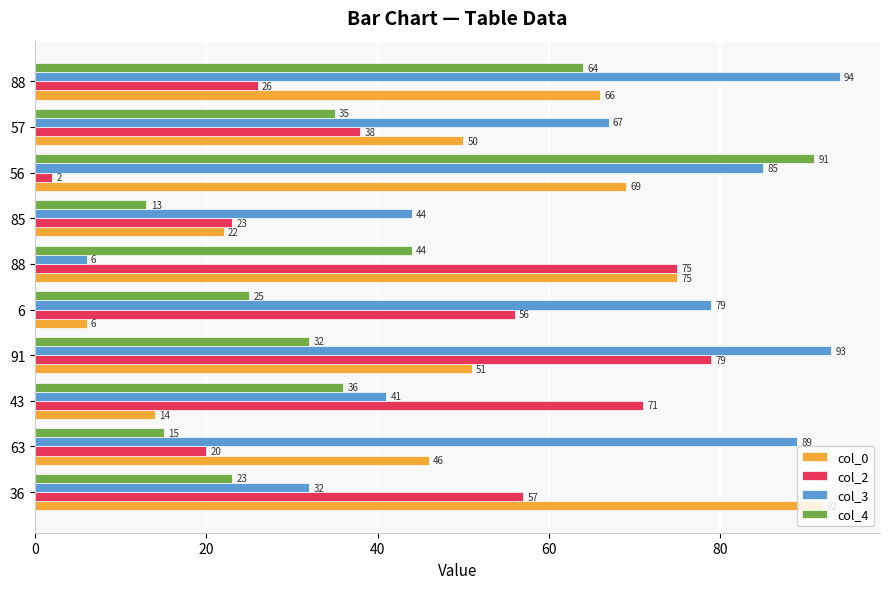

What are all the series names shown in the legend?

col_0, col_2, col_3, col_4